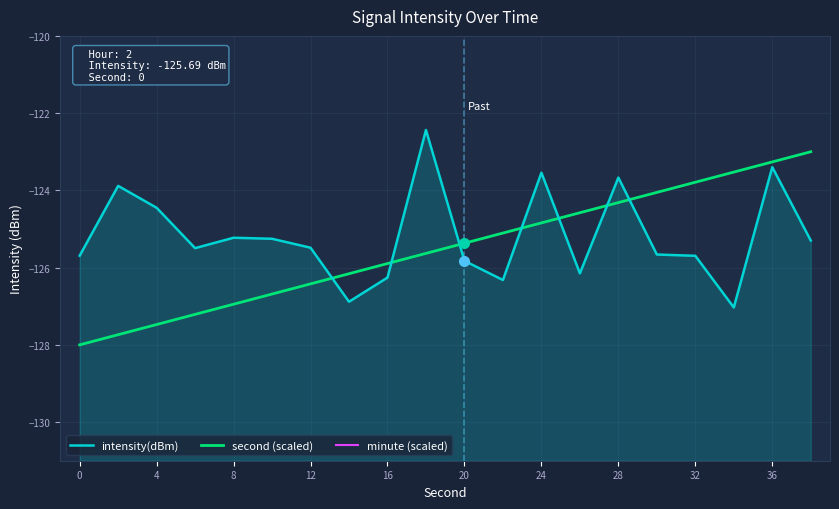

True or false: minute (scaled) and second (scaled) cross at least once.

False